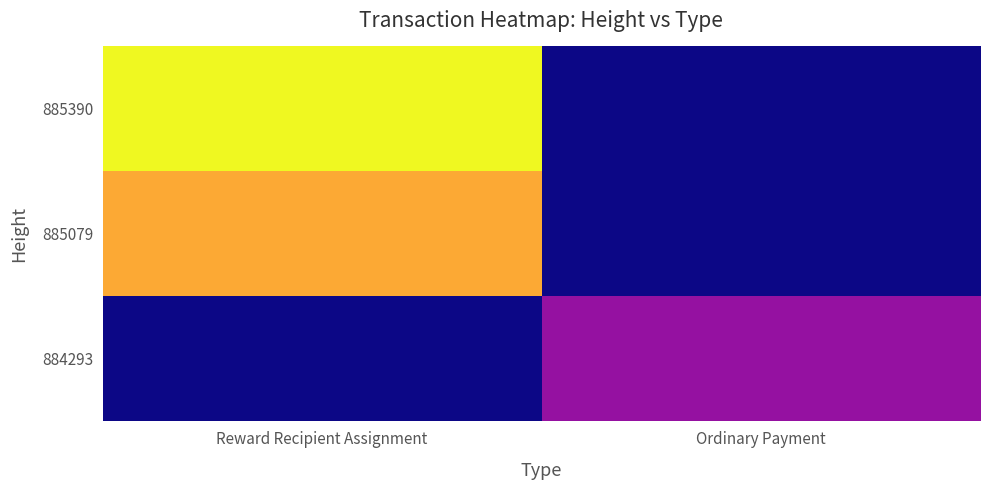

Which label corresponds to the largest value in the chart?

Reward Recipient Assignment